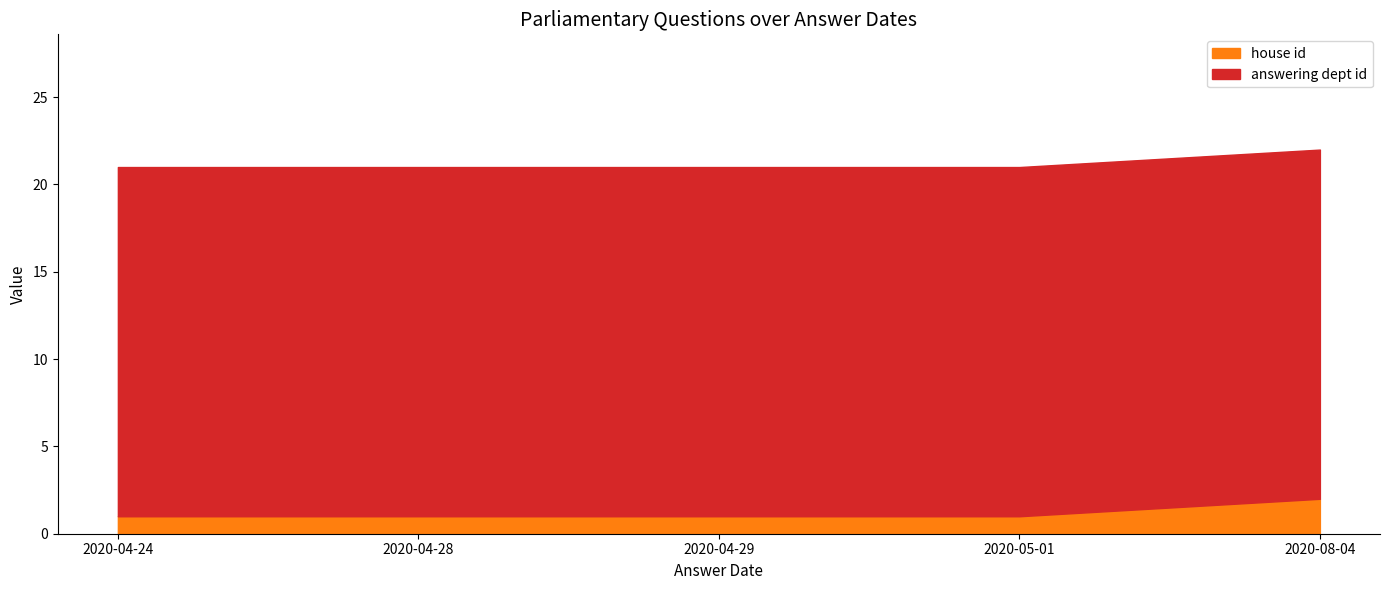

True or false: house id has more than 0 points higher than both neighbors.

False